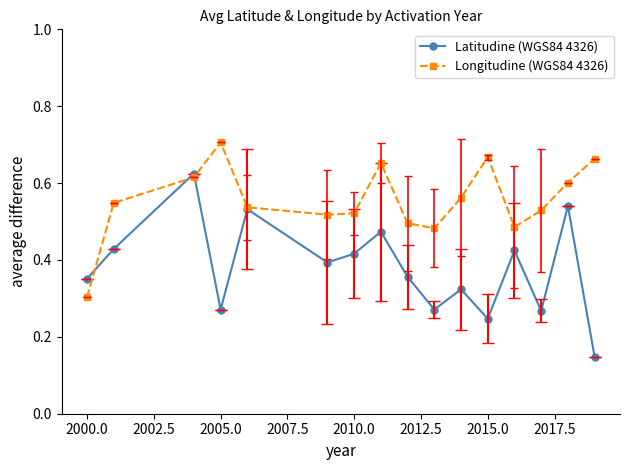

At how many categories does at least one series exceed 0?

16